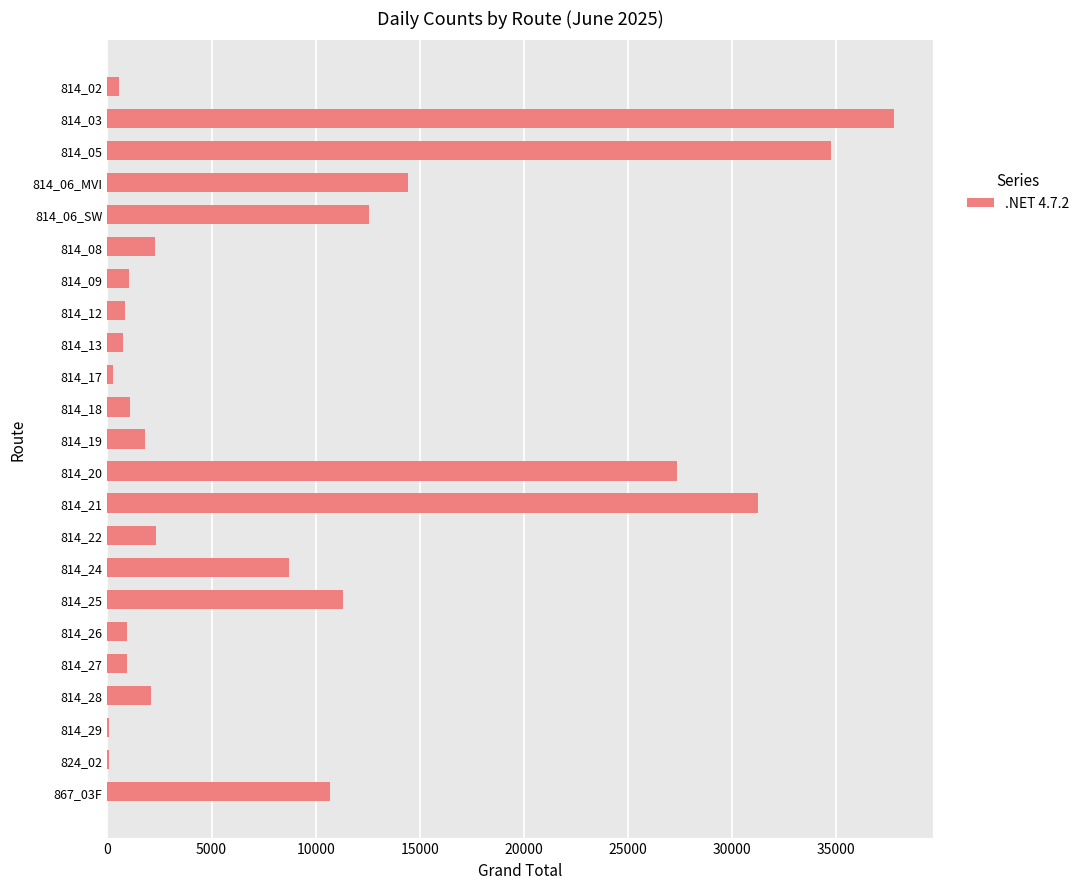

What is the maximum value shown in the chart?

37779